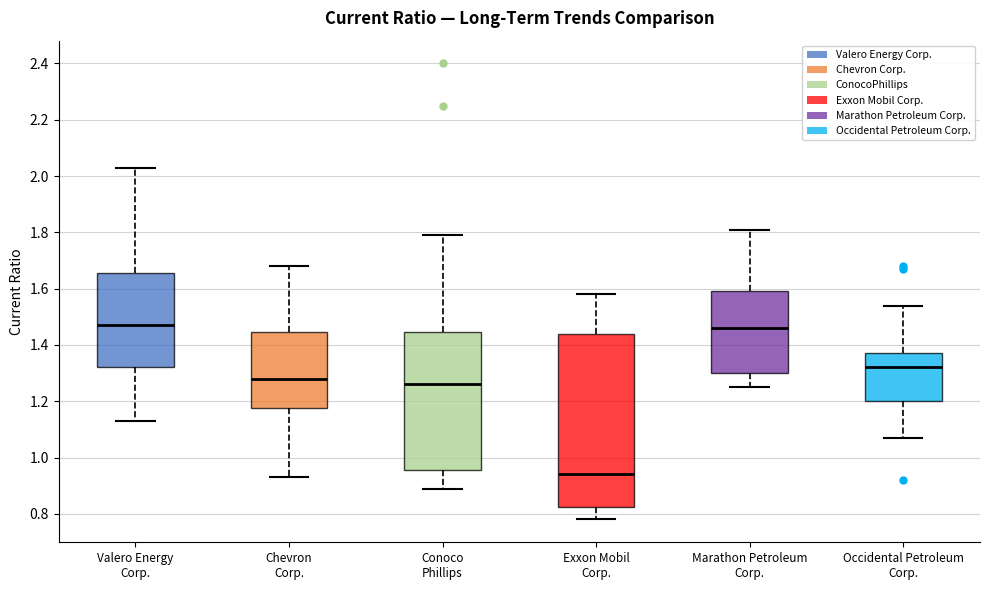

Where does the upper whisker of the box for Conoco Phillips end on the y-axis? The values are not printed on the chart, so give them approximately, as read against the axis.

1.80